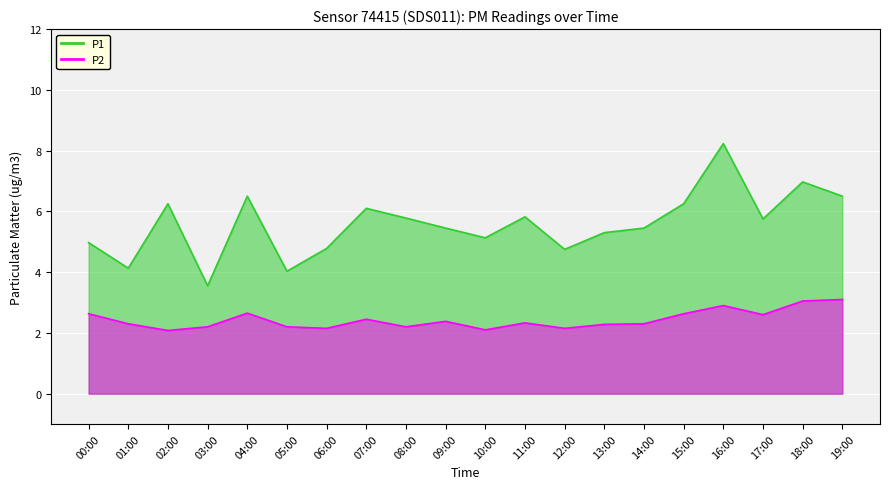

True or false: P2 and P1 intersect in this chart.

False